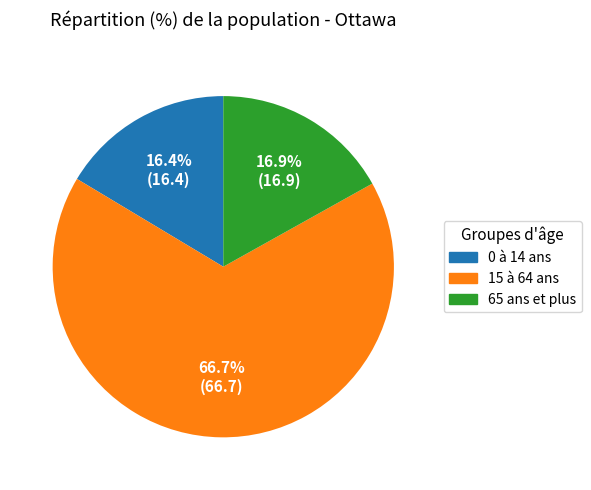

Which category accounts for the majority?

15 à 64 ans